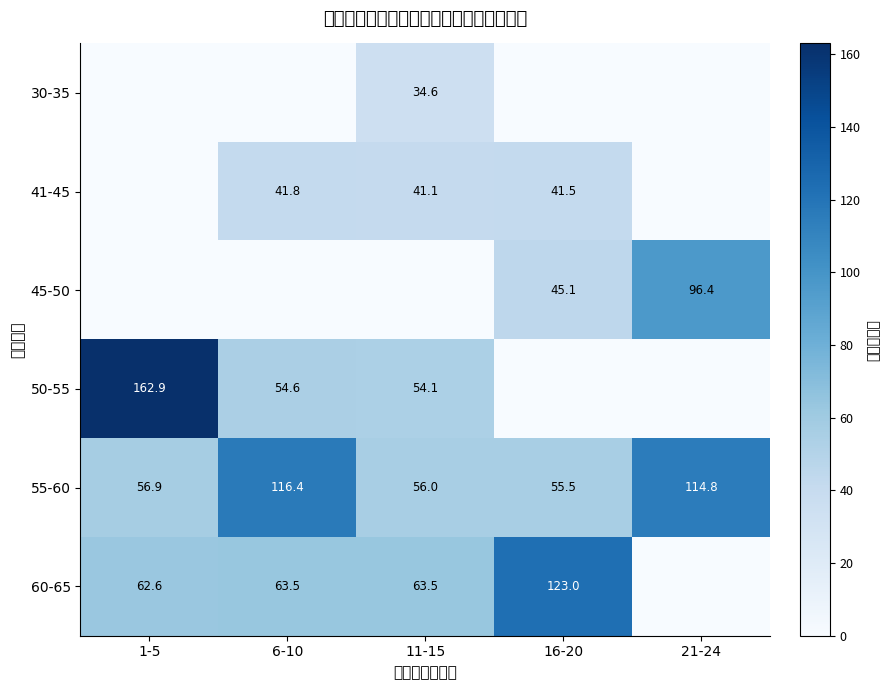

Rank the categories by 55-60 value from lowest to highest.

16-20, 11-15, 1-5, 21-24, 6-10